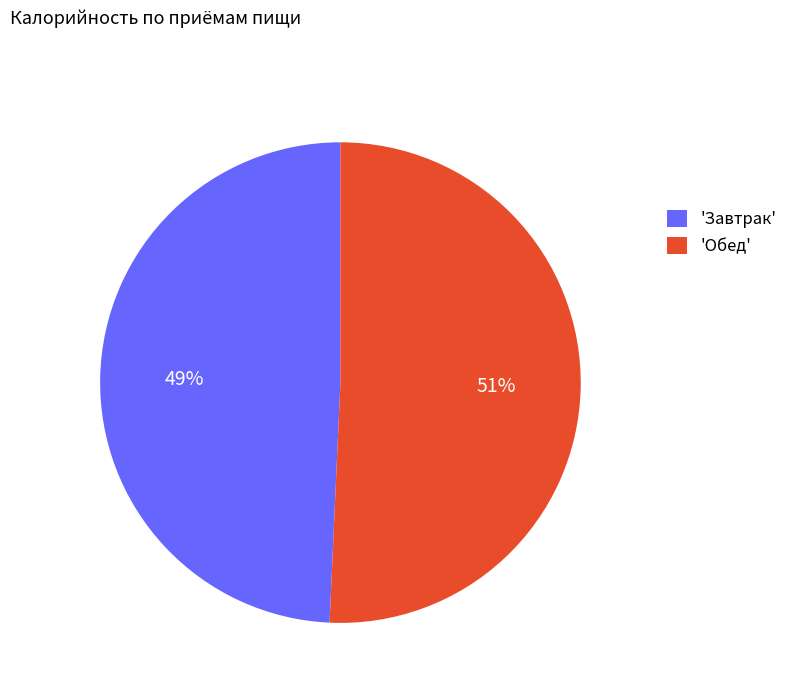

To the nearest percent, what portion does 'Завтрак' represent?

49%